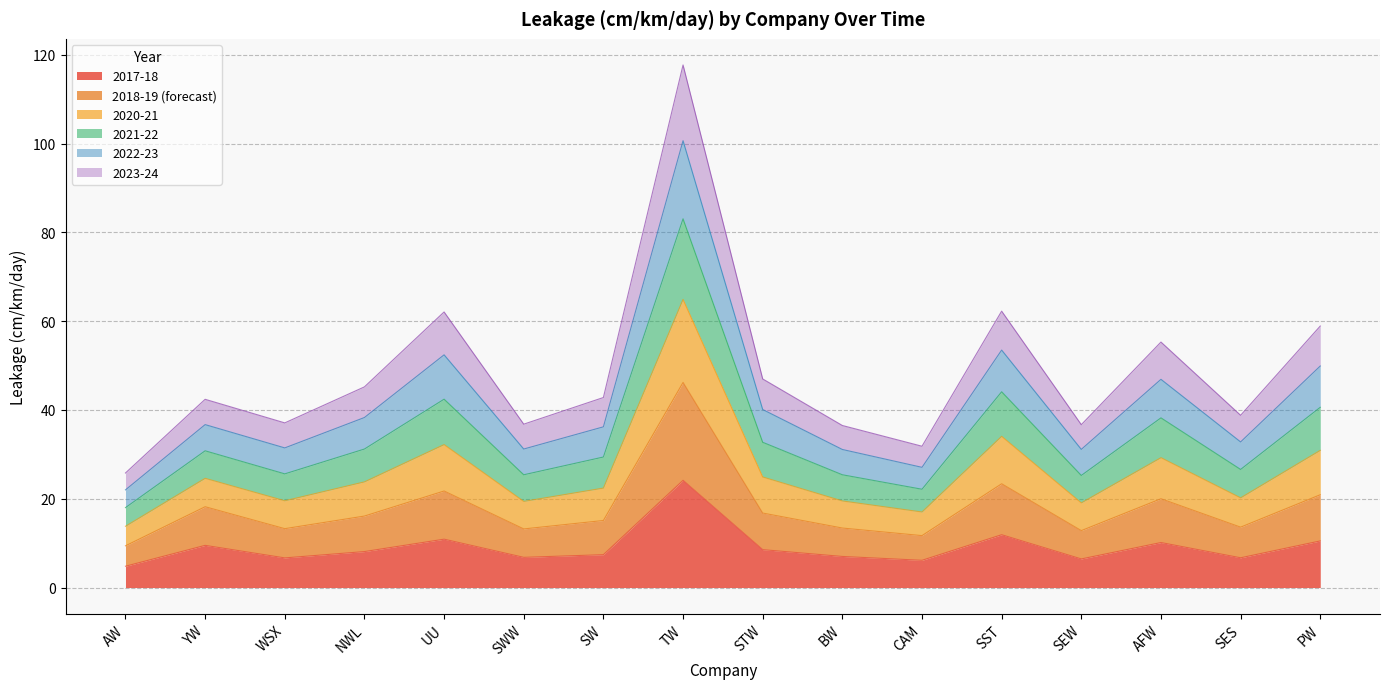

At which label does 2017-18 reach its peak?

TW